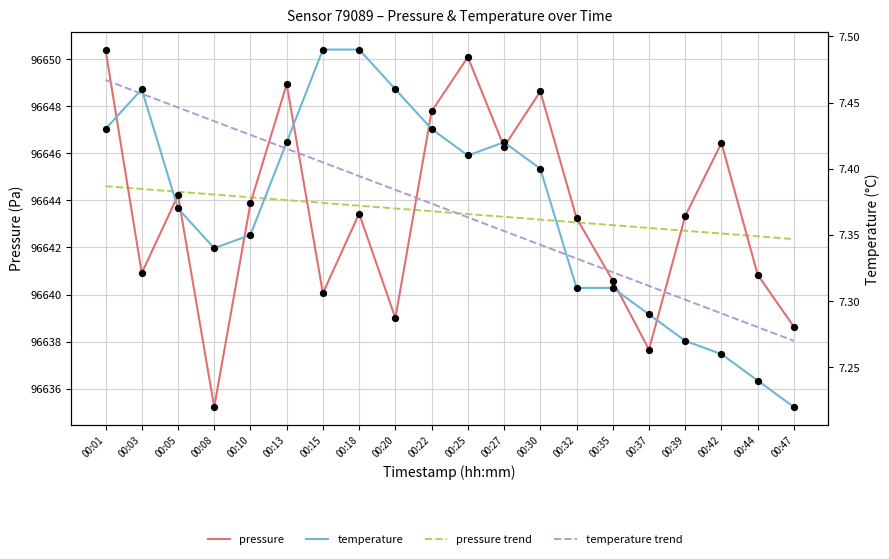

Which series reaches the minimum Y coordinate?

temperature